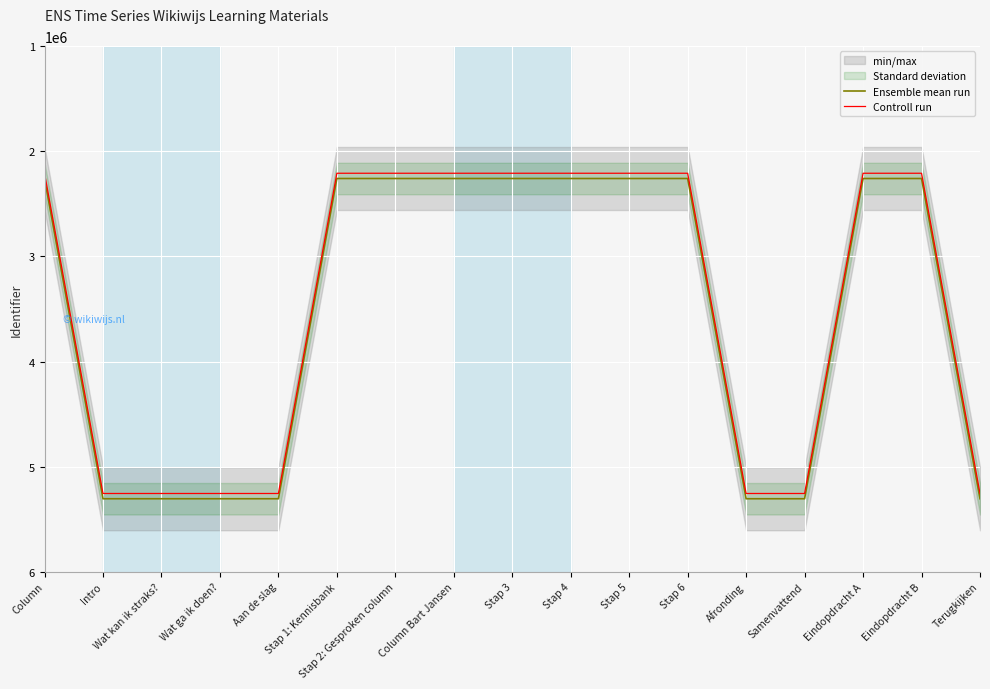

True or false: Ensemble mean run and Controll run cross at least once.

False